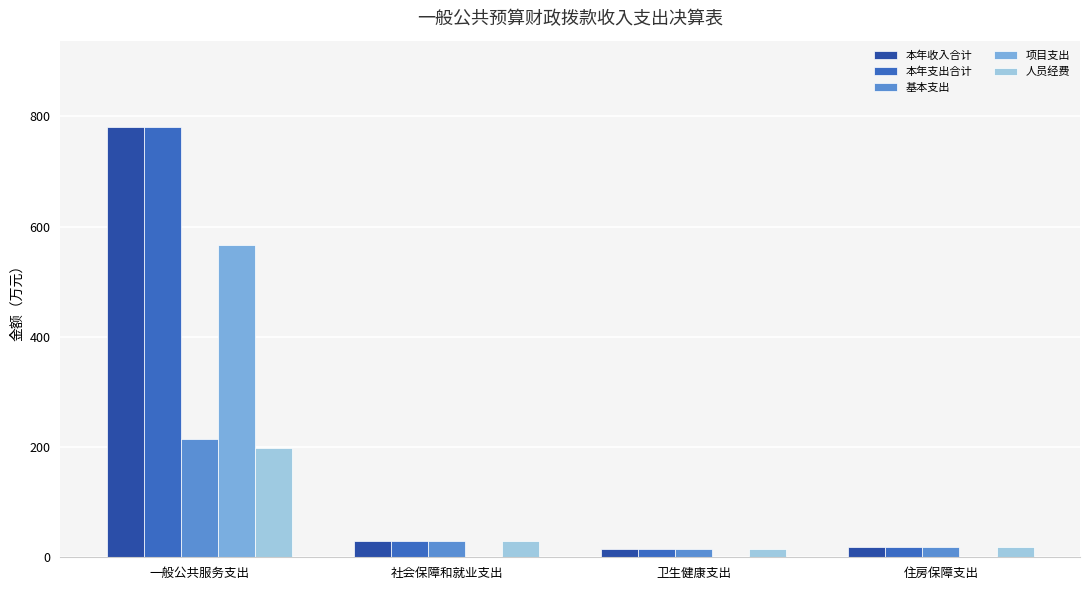

At which category is the sum across all series the highest?

一般公共服务支出